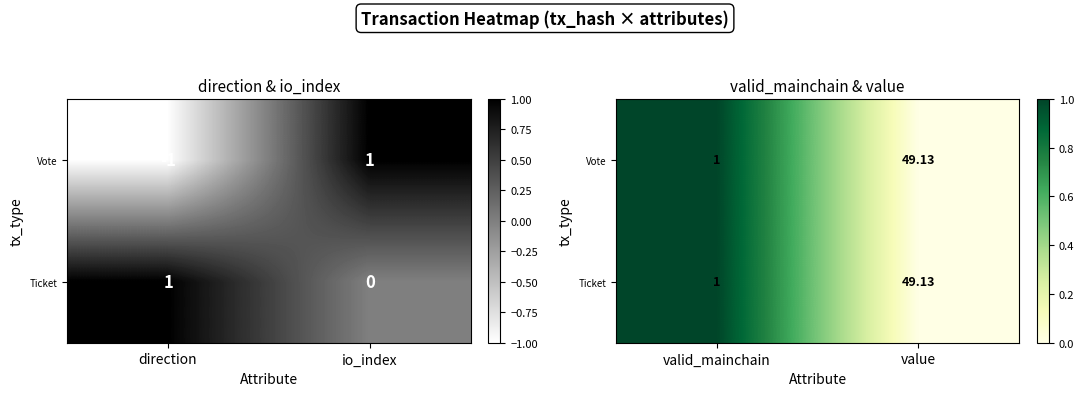

Rank the series by their maximum value, from lowest to highest.

Vote, Ticket